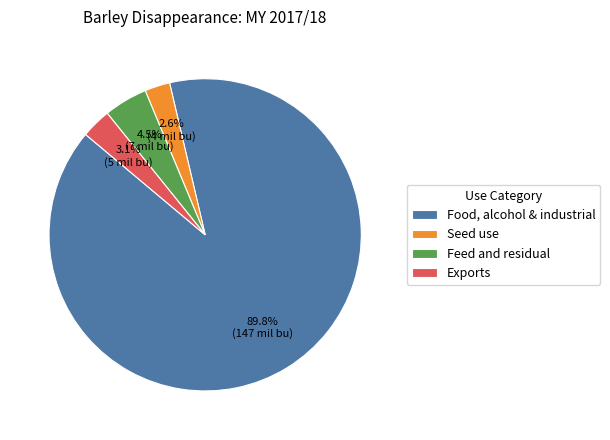

The Exports slice represents 3% of the pie. True or false?

True